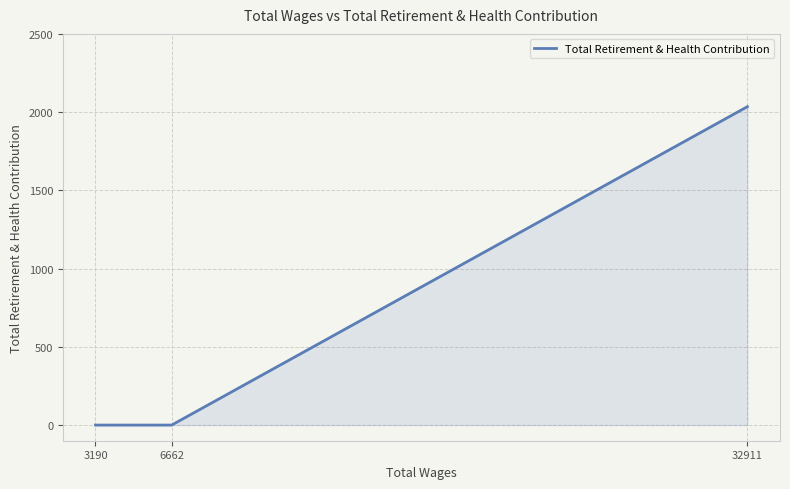

What is the greatest value displayed?

2035